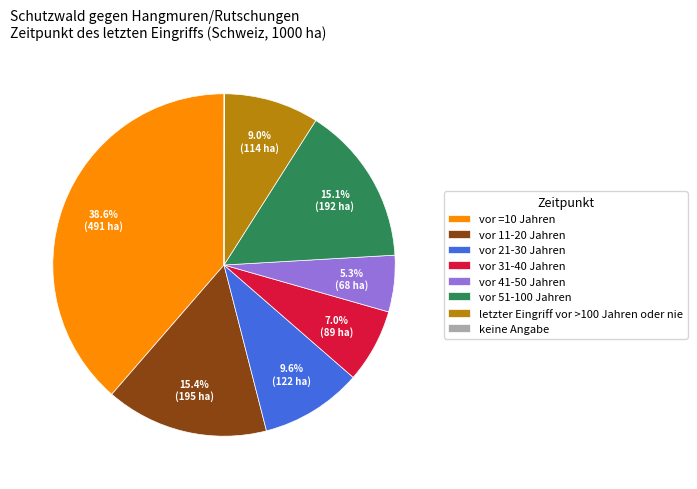

To the nearest percent, what is the average slice percentage?

12%